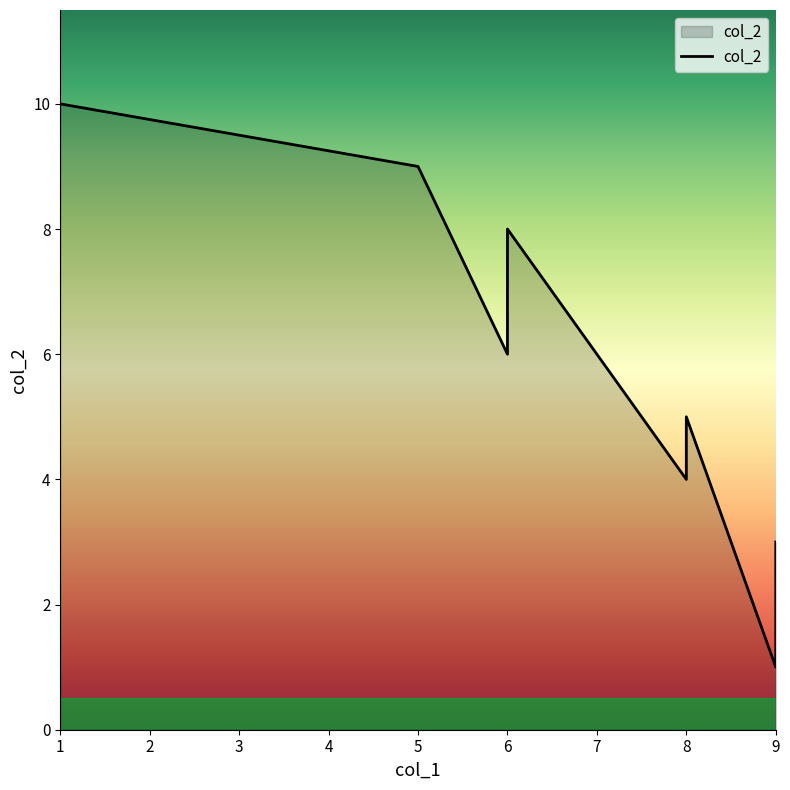

The value at 6 is 8. True or false?

False